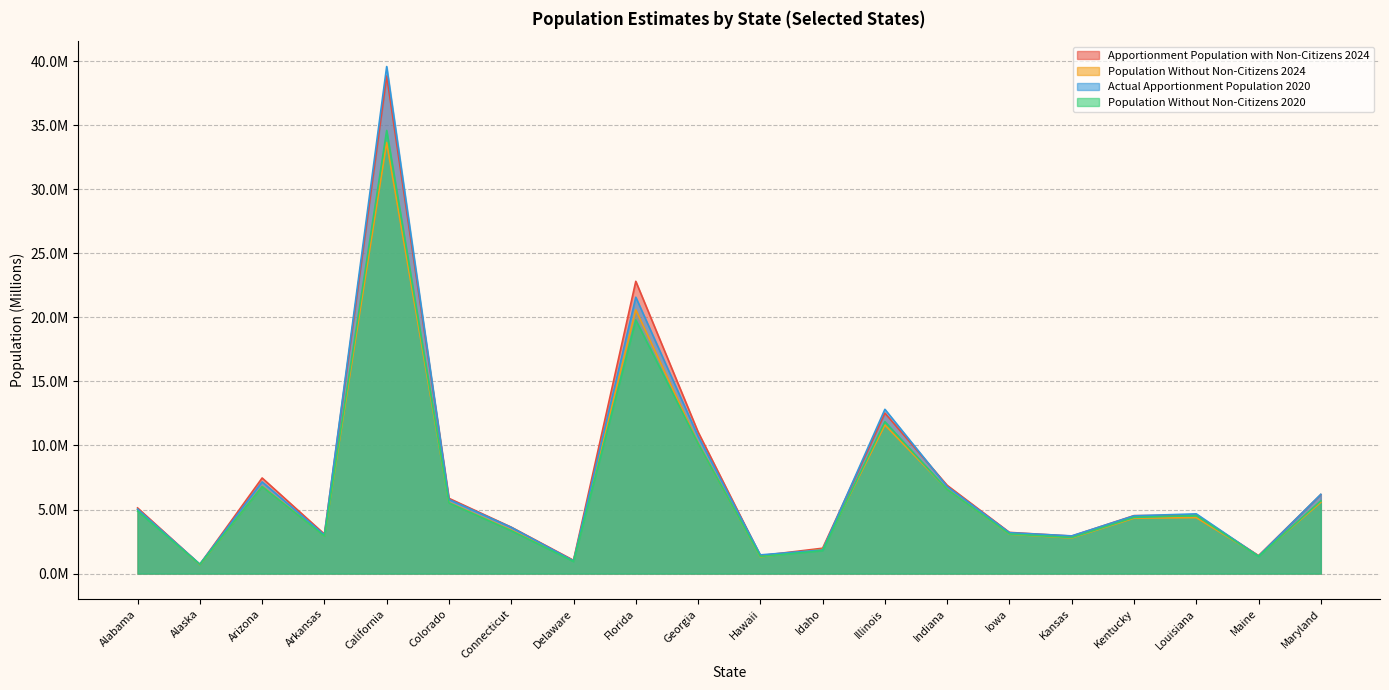

Rank the categories by Population Without Non-Citizens 2020 value from highest to lowest.

California, Florida, Illinois, Georgia, Arizona, Indiana, Maryland, Colorado, Alabama, Louisiana, Kentucky, Connecticut, Iowa, Arkansas, Kansas, Idaho, Maine, Hawaii, Delaware, Alaska